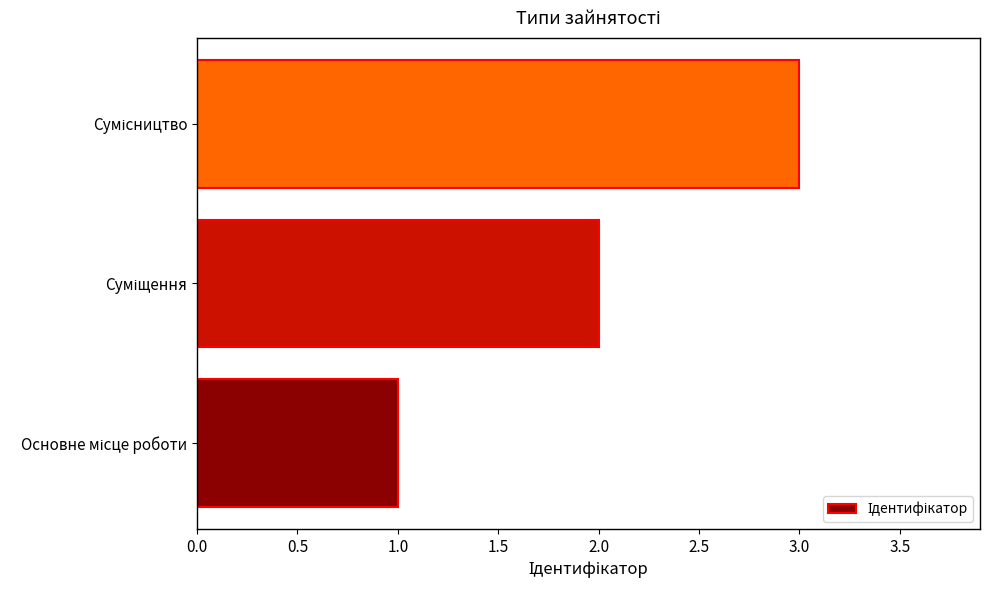

How many data points does each series have?

3